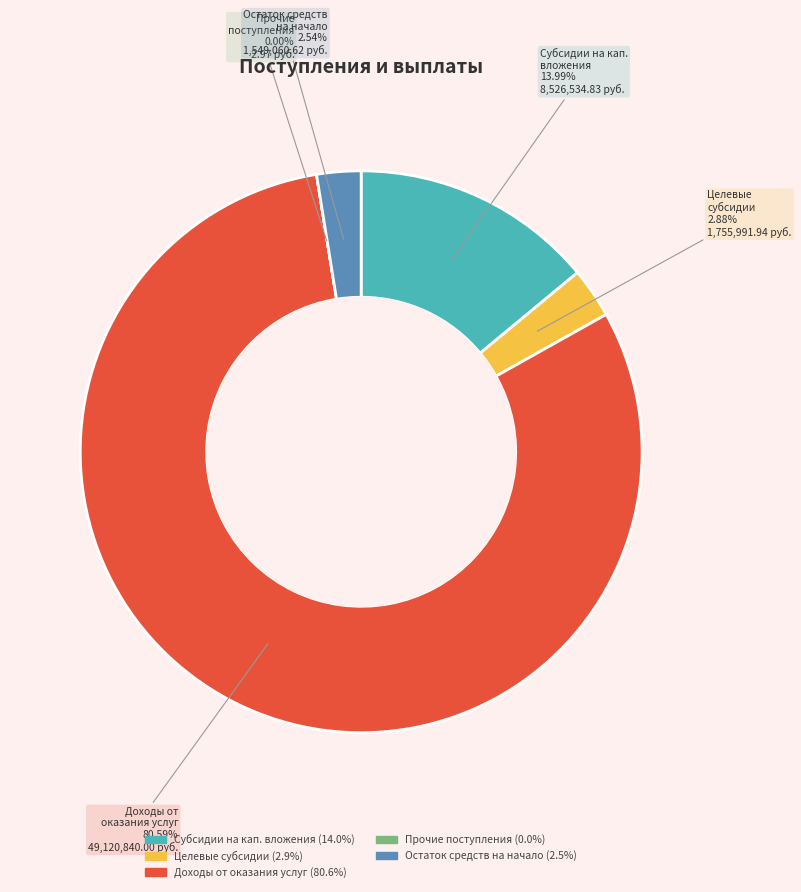

How many segments does this pie chart have?

5